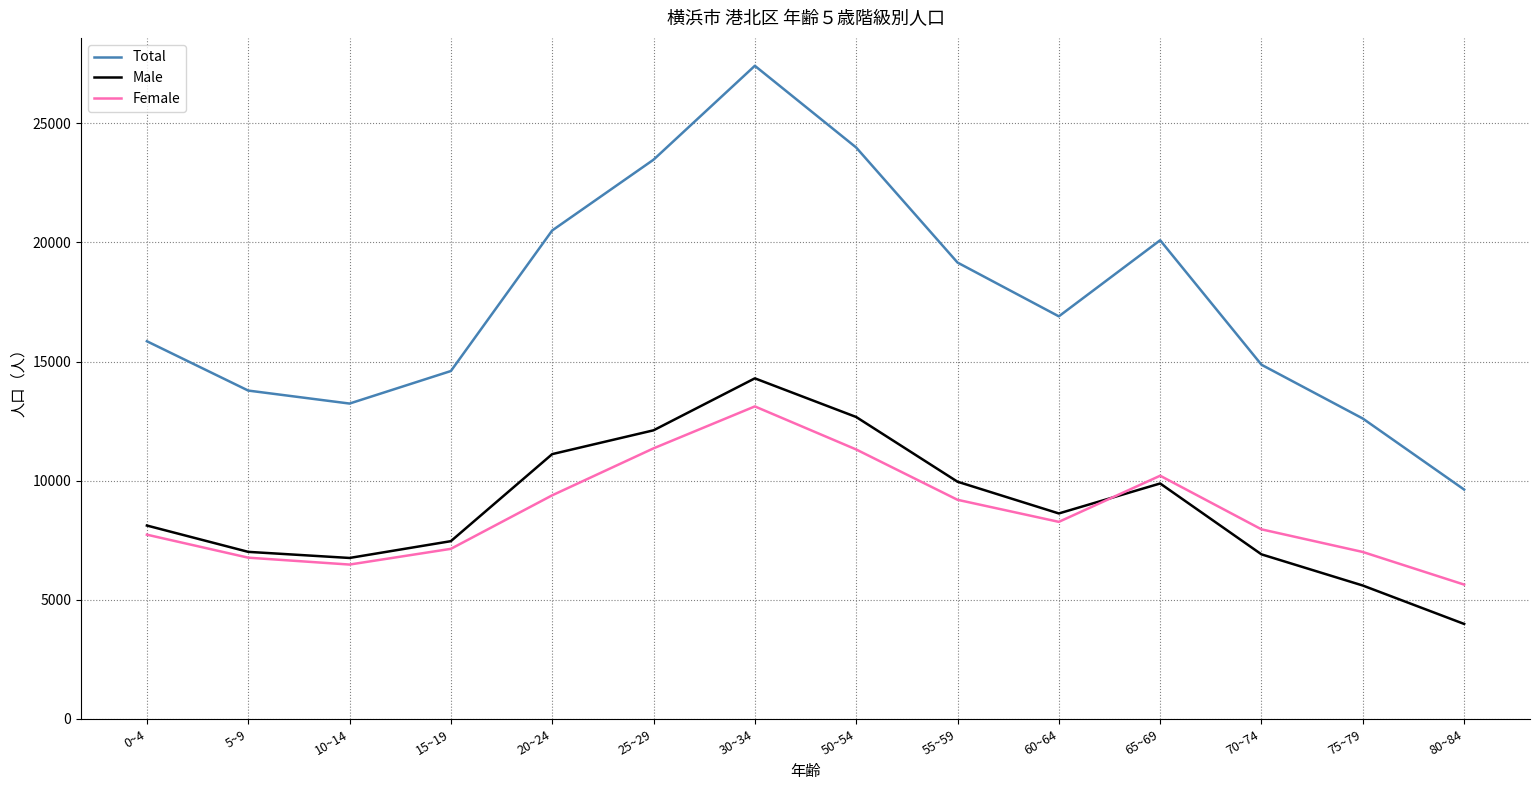

What position from the left is 20~24?

5